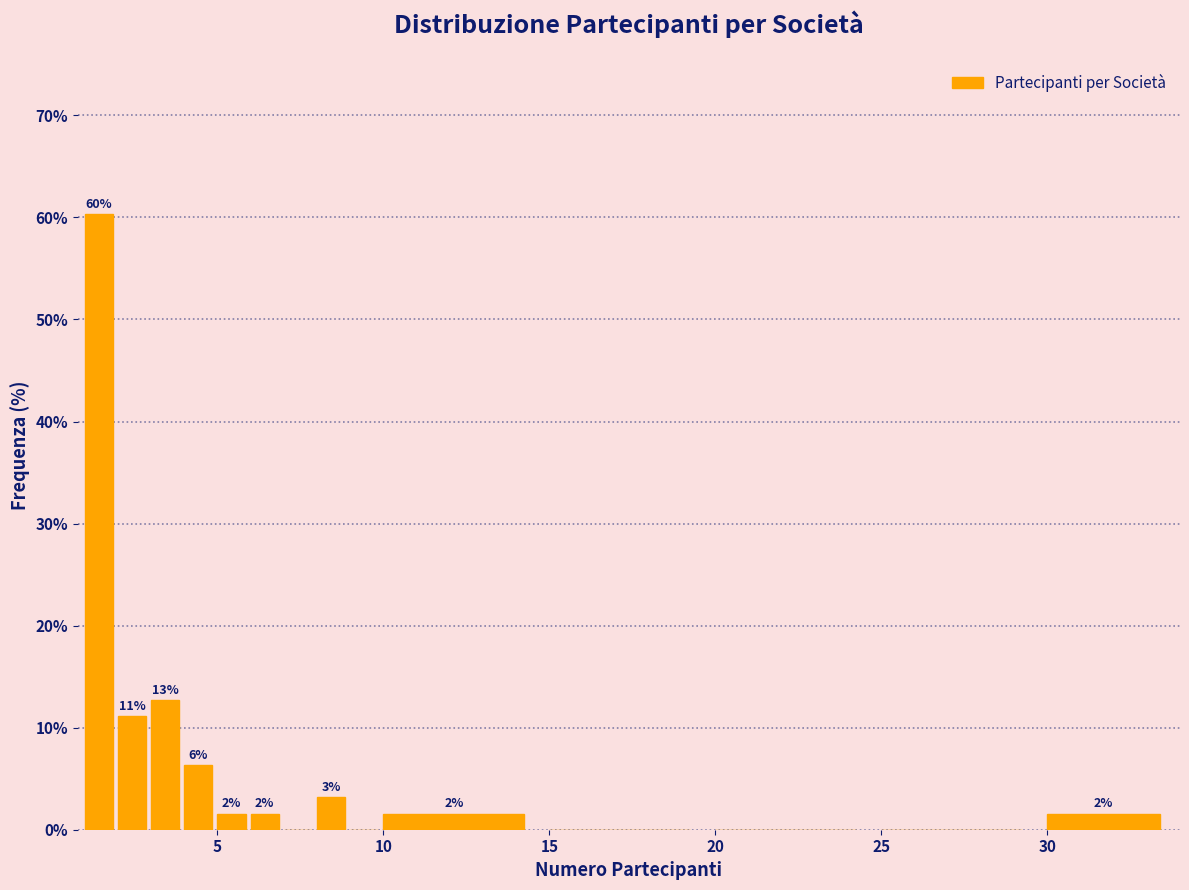

Read against the x-axis, roughly where is the centre of the tallest bar?

1.5